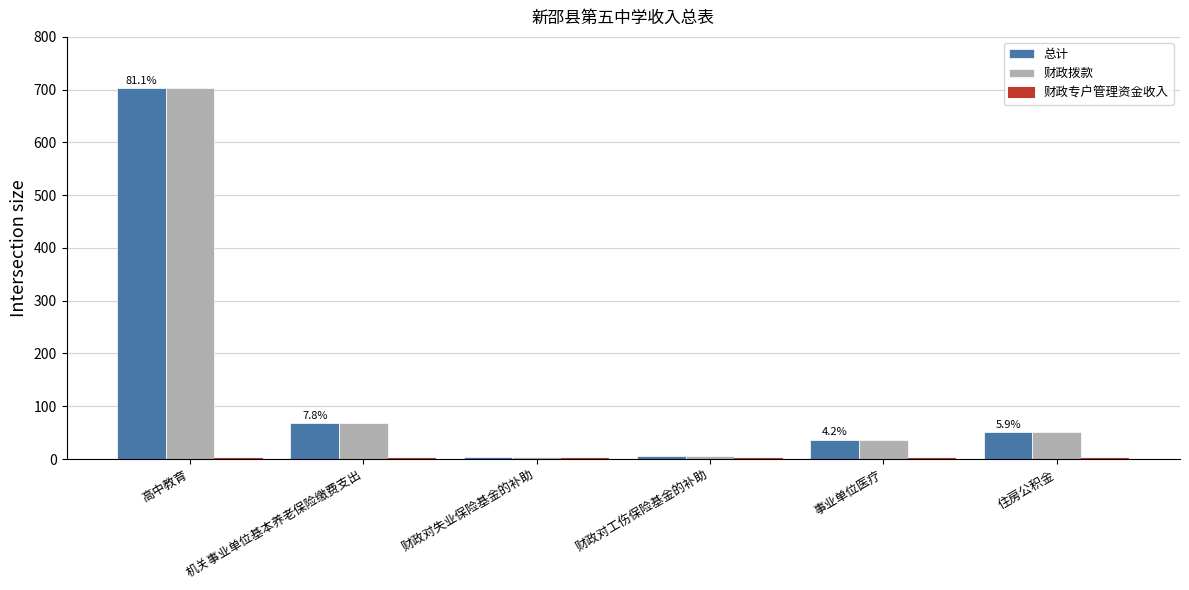

How many data points does each series have?

6